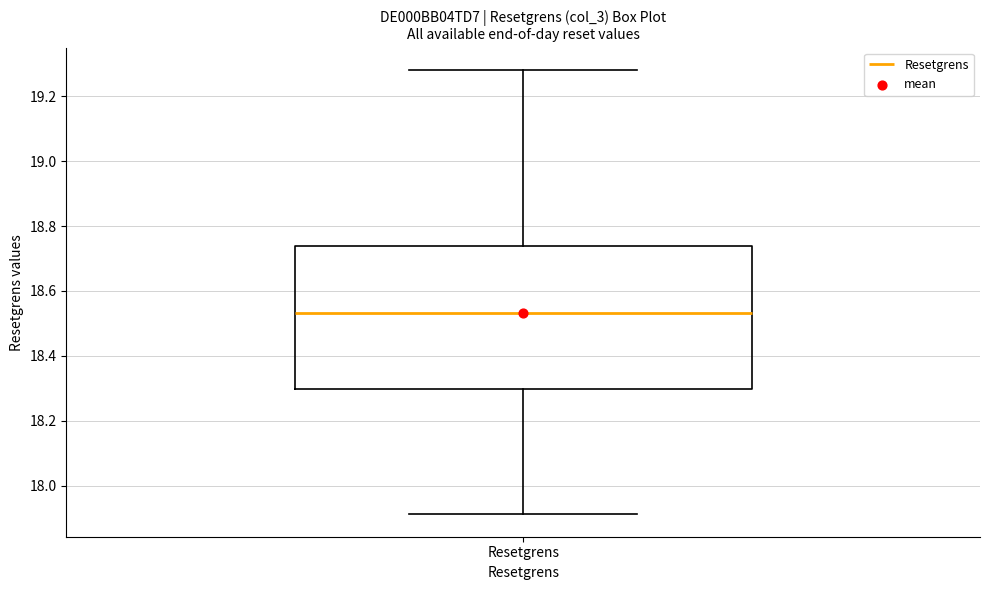

Read this box plot against the y-axis: the position of the median line, the range covered by the box, and the ends of both whiskers. The values are not printed on the chart, so give them approximately, as read against the axis.

median 18.54, box 18.30 to 18.74, whiskers 17.92 to 19.28